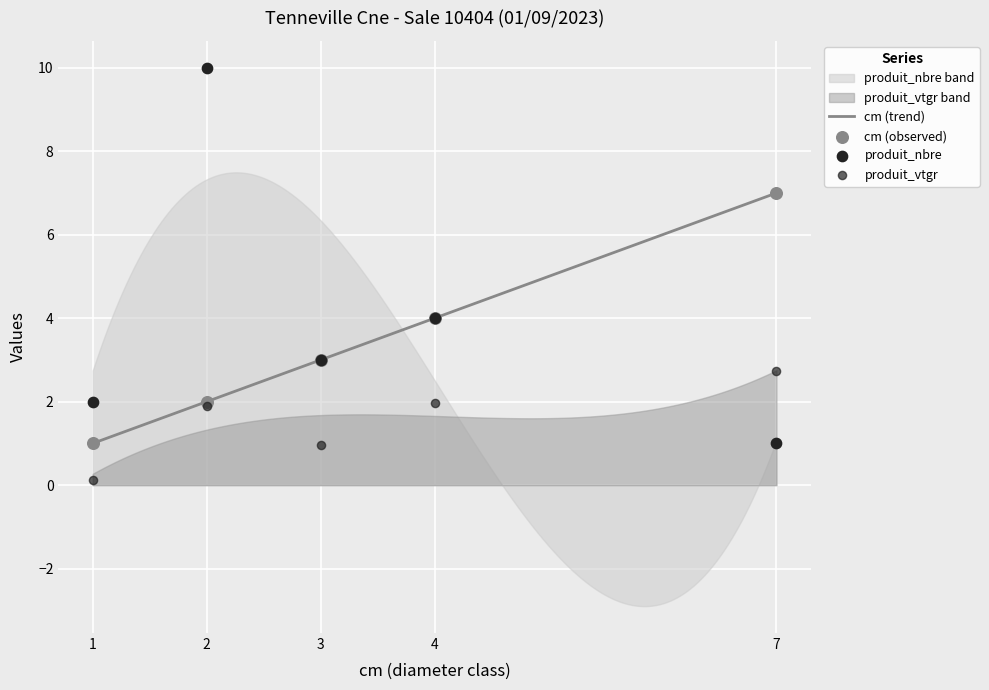

At how many categories does at least one series exceed 1?

5